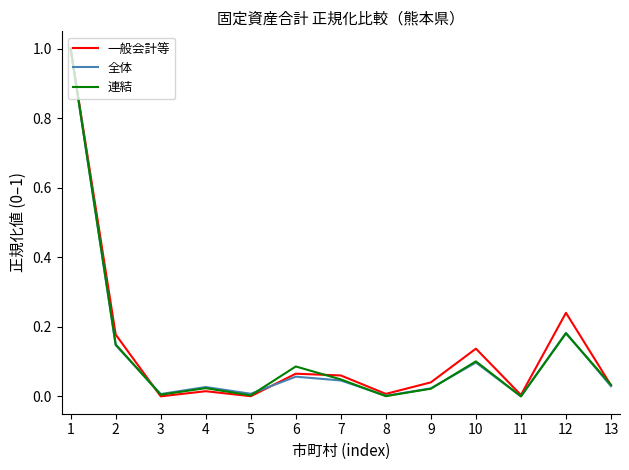

Is the value of 全体 at 4 greater than the value of 連結 at 5?

Yes